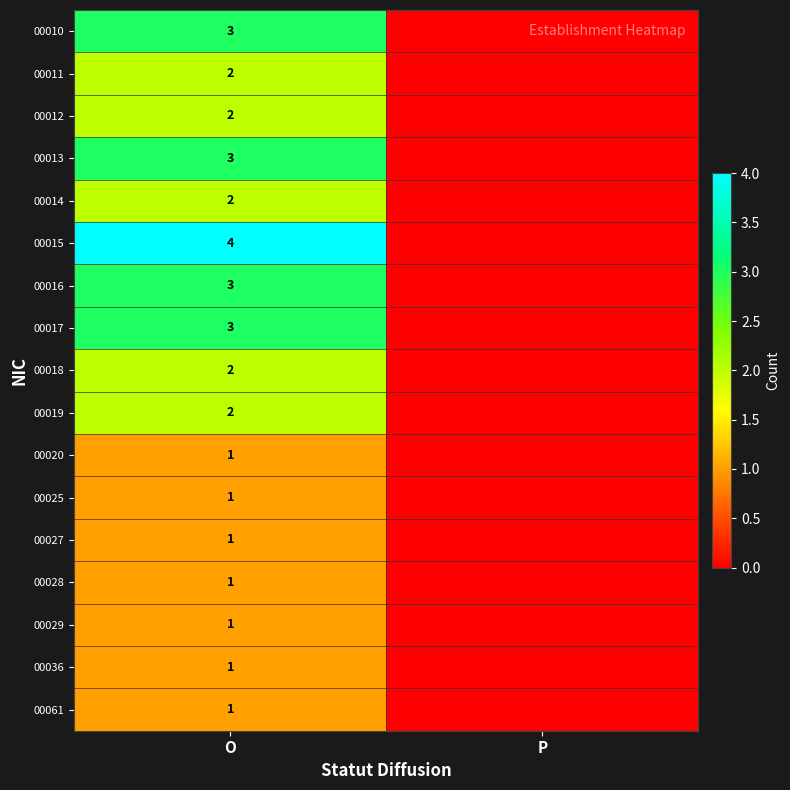

How many series are shown in this chart?

17